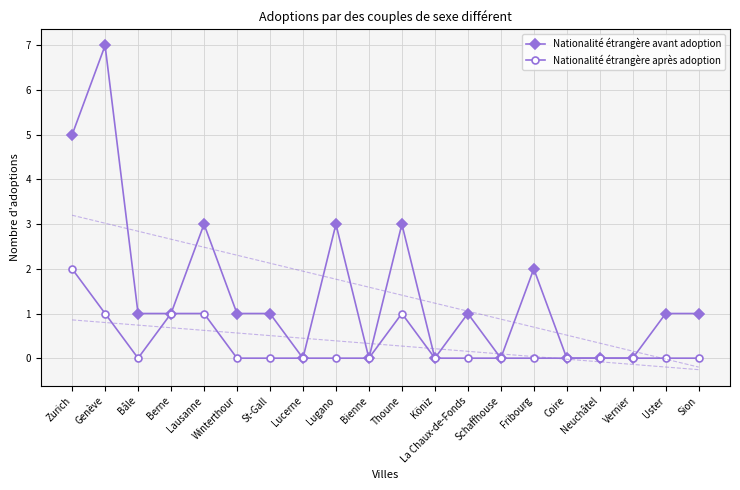

At which category does the chart reach its peak across all series?

Genève